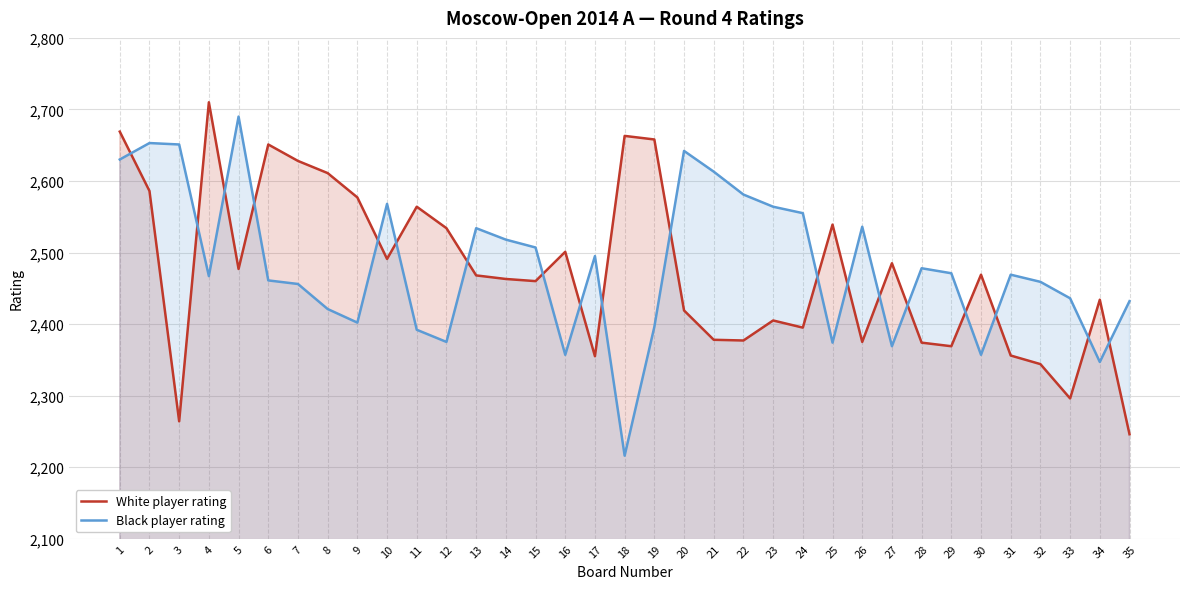

How many intersections are there between White player rating and Black player rating?

19